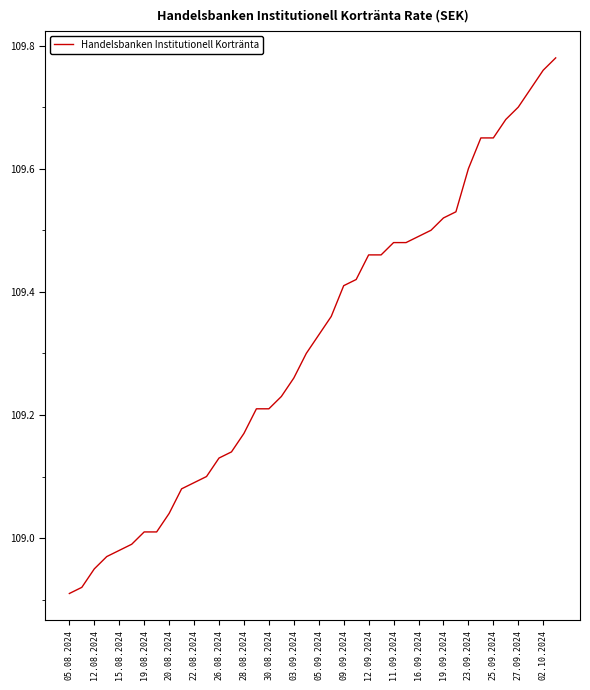

What is the average value?

109.3